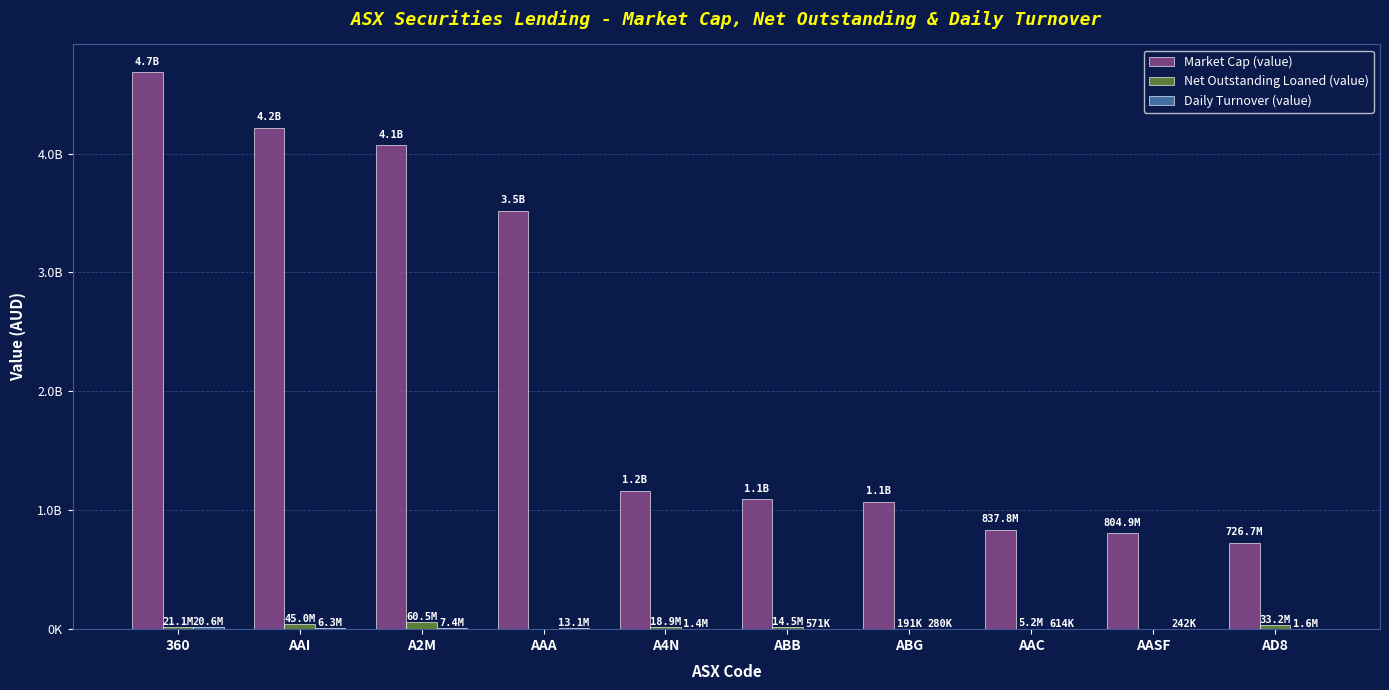

Where does the Net Outstanding Loaned (value) series first go above 18911844?

360